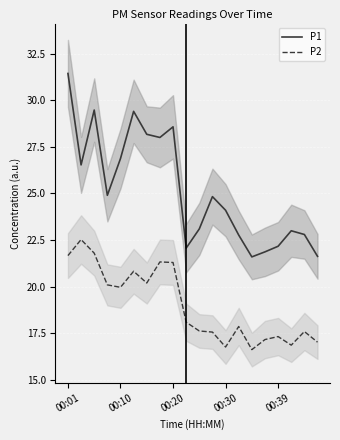

What is the maximum value for P1?

31.4